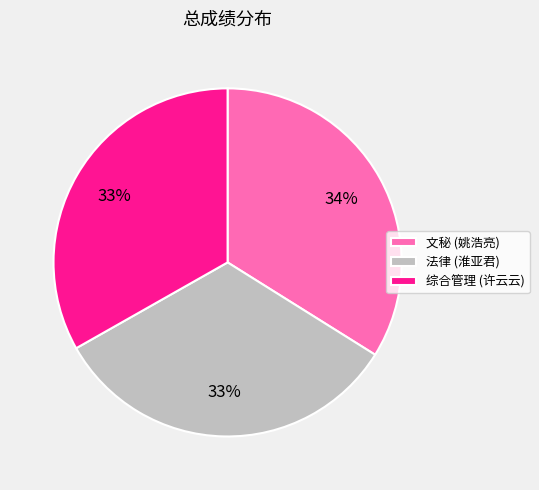

The 文秘 (姚浩亮) slice represents 47% of the pie. True or false?

False